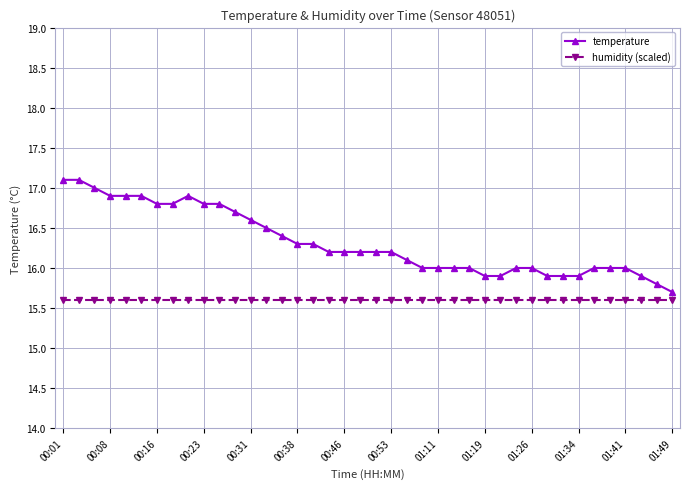

What is the maximum value for temperature?

17.1